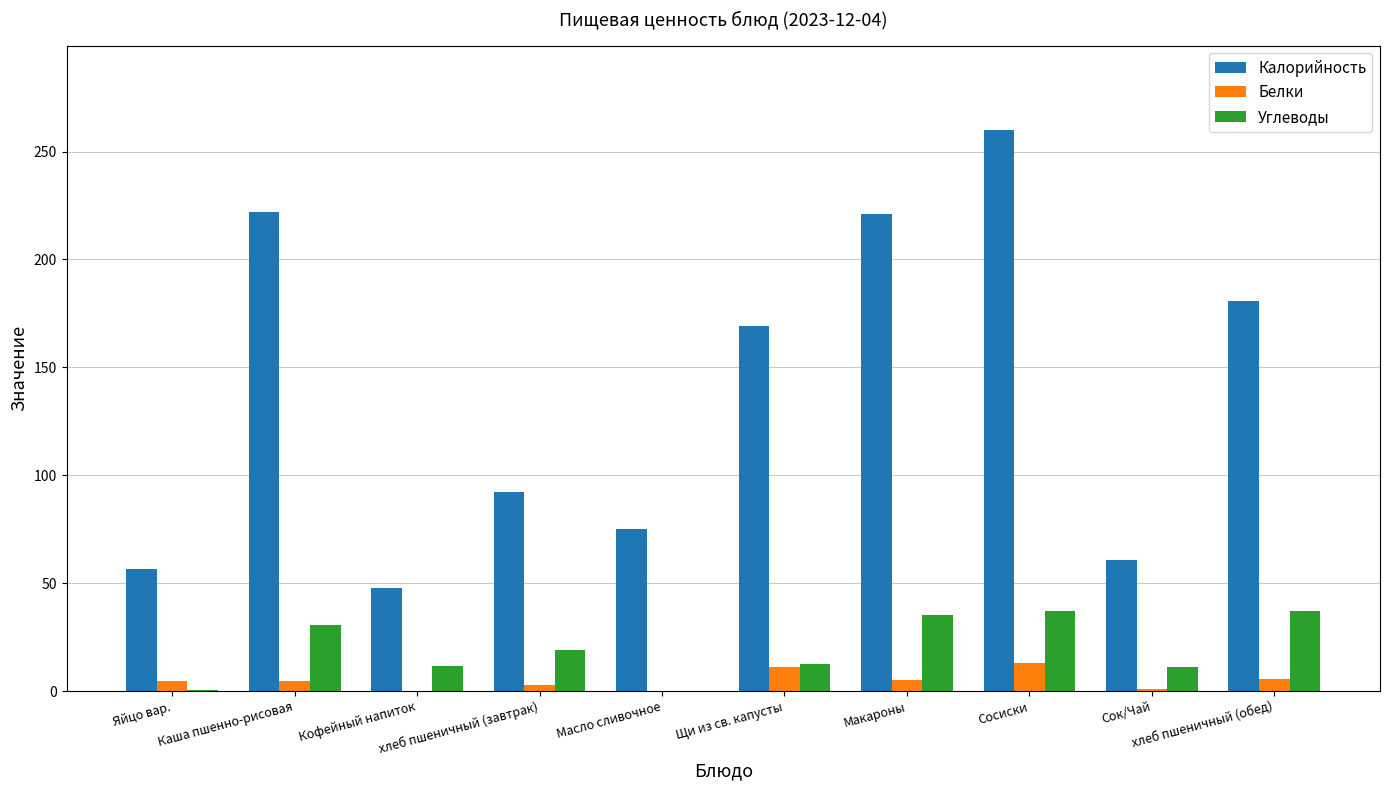

What is the maximum value shown in the chart?

260.0